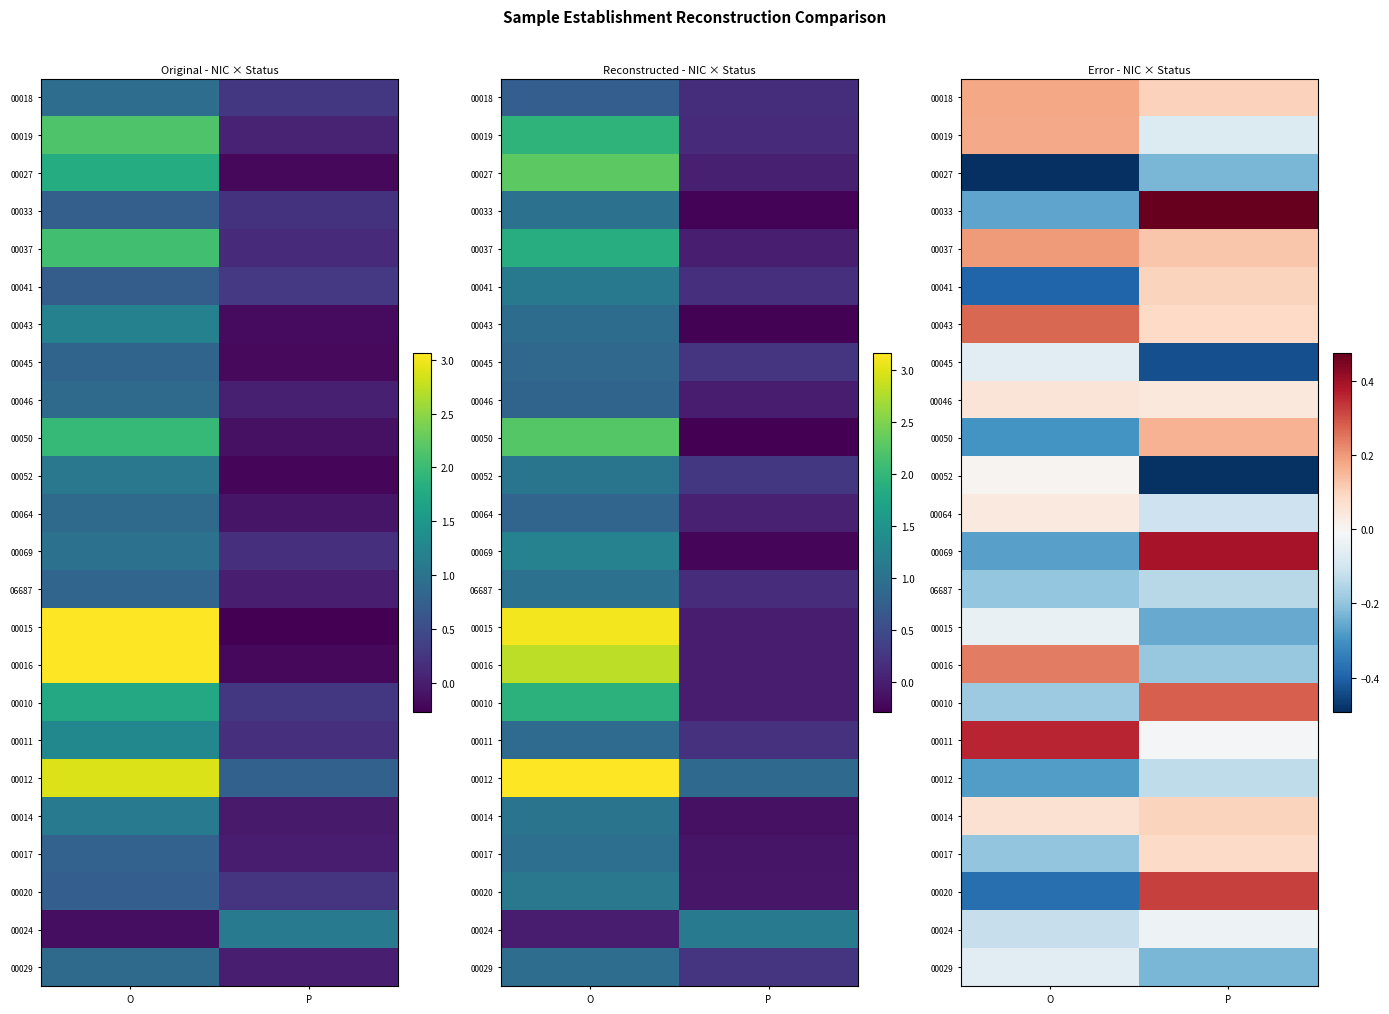

What is the difference between the highest and lowest values at O?

0.9